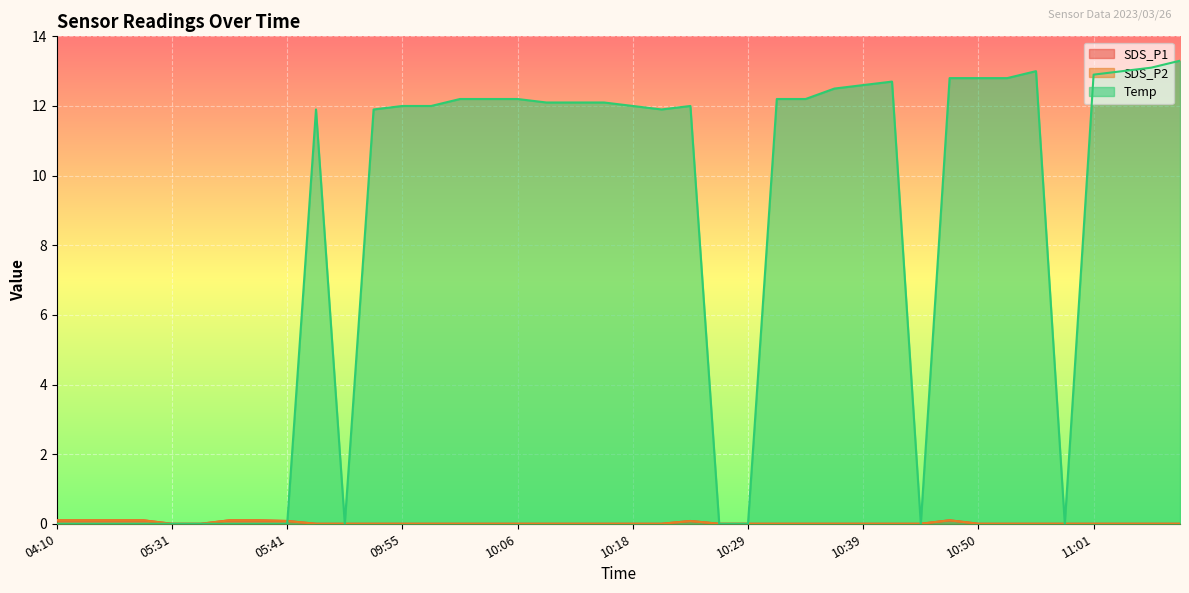

Which series has the largest range (max minus min)?

Temp